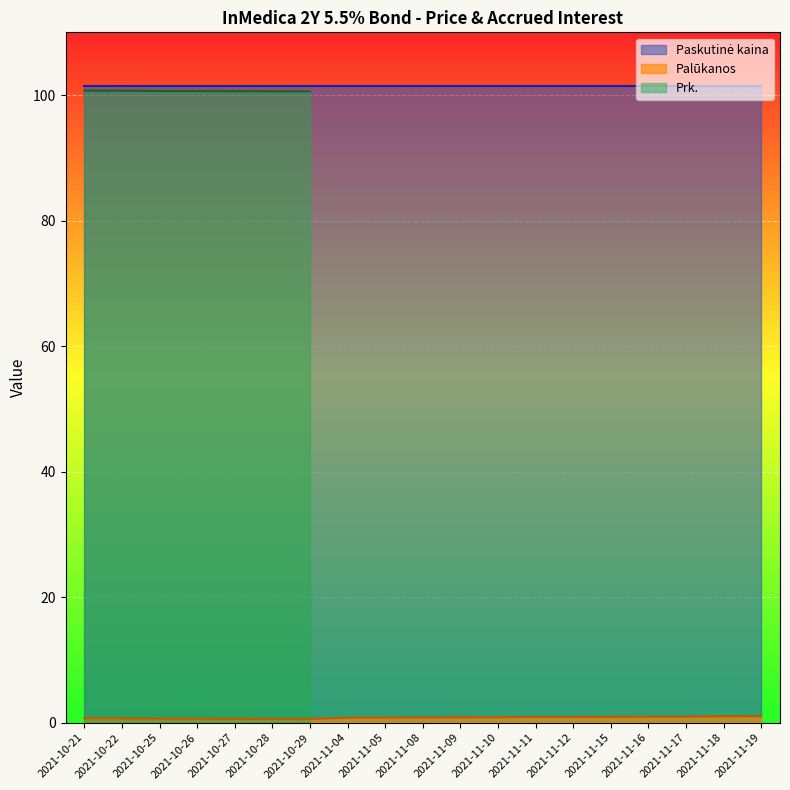

The value of Prk. at 2021-11-15 is 0.0. True or false?

True